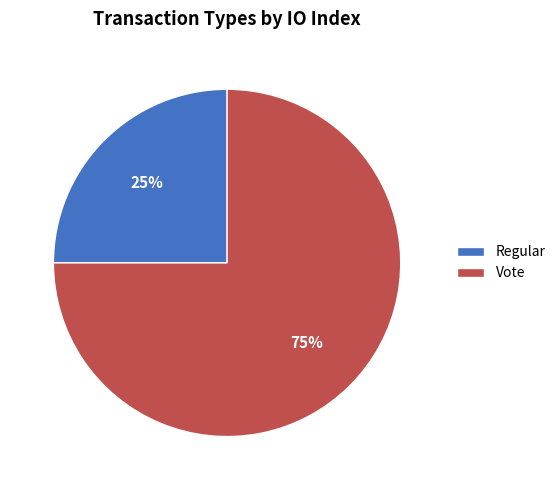

To the nearest percent, what is the combined percentage of Vote and Regular?

100%